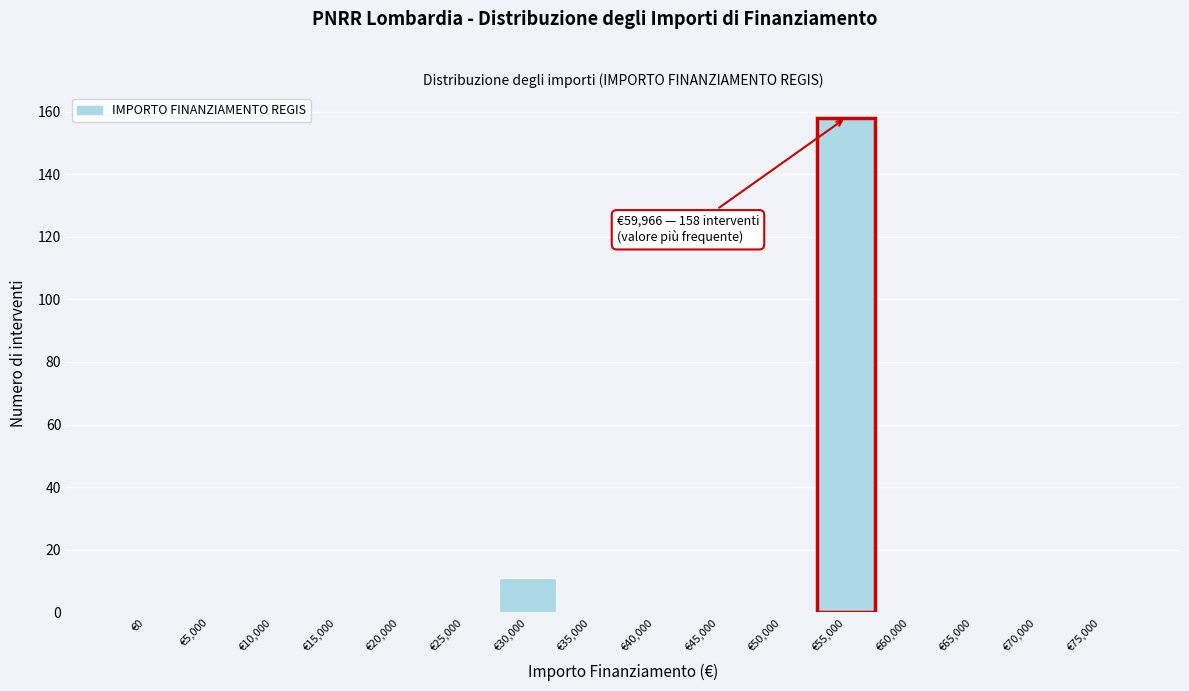

Reading right to left, list all the values displayed in this chart.

€75,000=0	€70,000=0	€65,000=0	€60,000=0	€55,000=158	€50,000=0	€45,000=0	€40,000=0	€35,000=0	€30,000=11	€25,000=0	€20,000=0	€15,000=0	€10,000=0	€5,000=0	€0=0